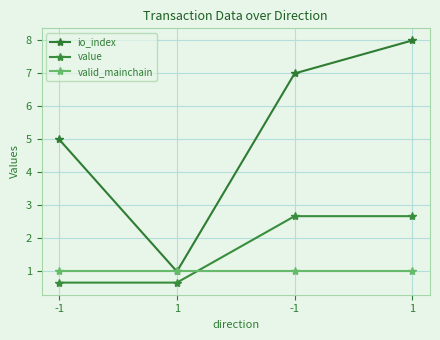

How many lines are shown in the chart?

3